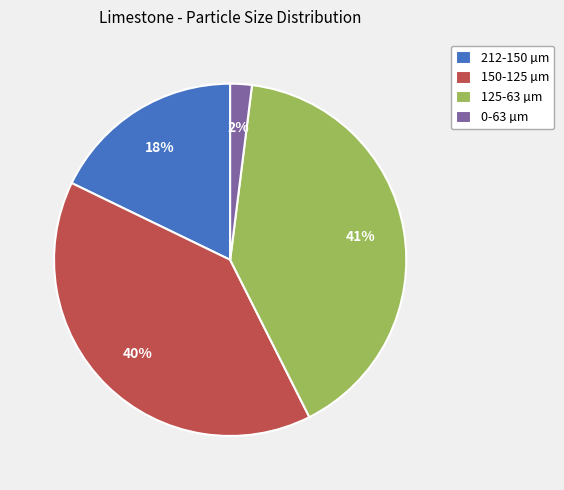

How many slices are in this pie chart?

4